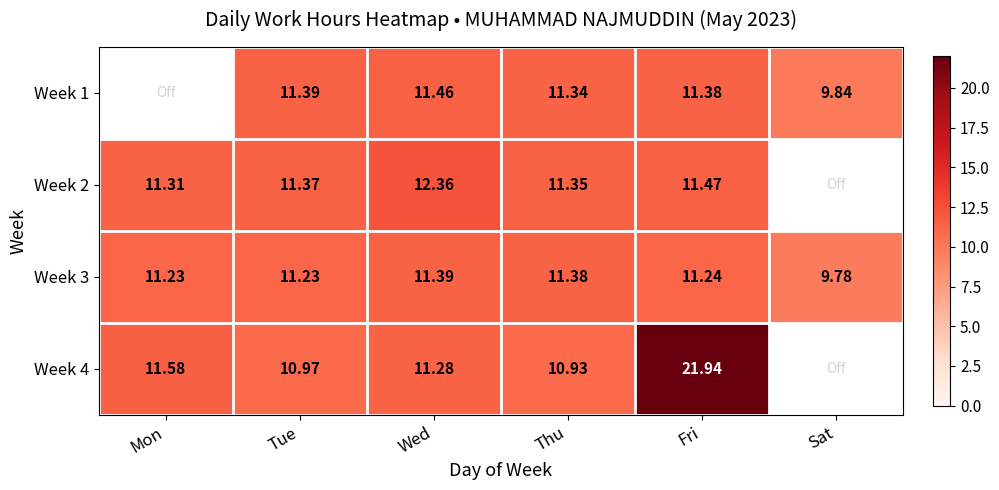

At how many categories does at least one series exceed 12?

2